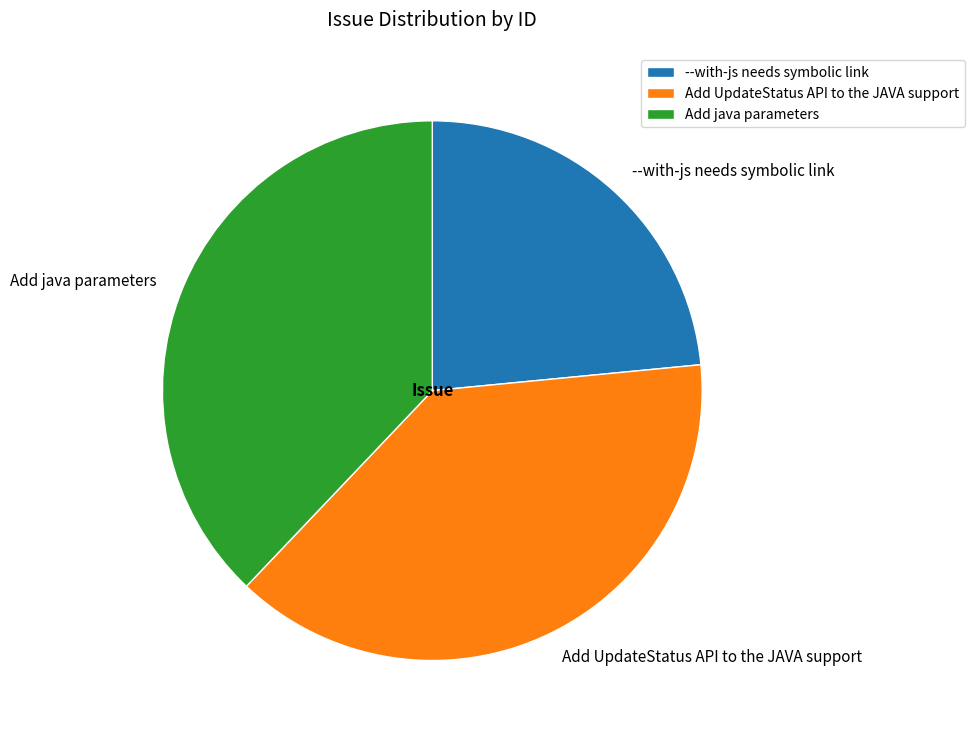

Combined, do Add java parameters and Add UpdateStatus API to the JAVA support account for over 50%?

Yes